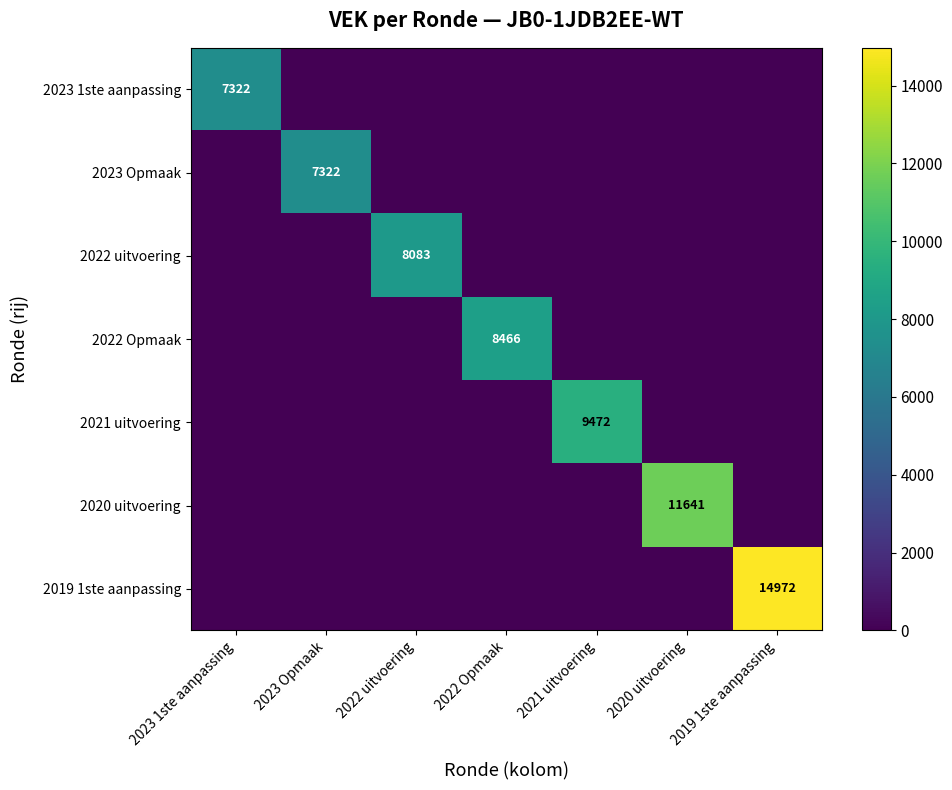

Which series has the largest total across all categories?

2019 1ste aanpassing